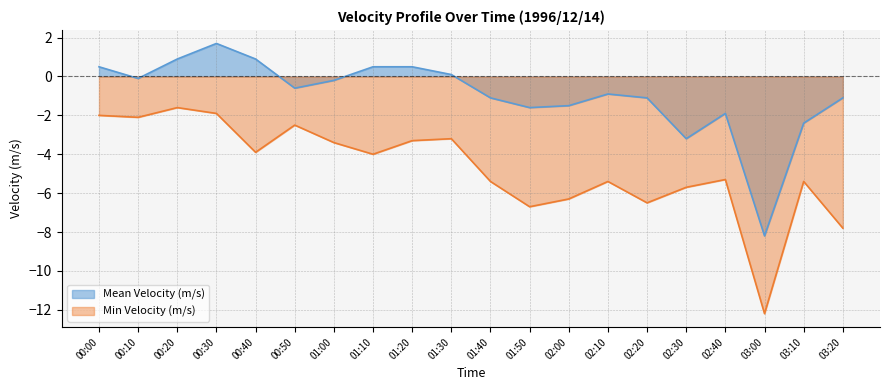

Which series has the widest spread of values?

Min Velocity (m/s)